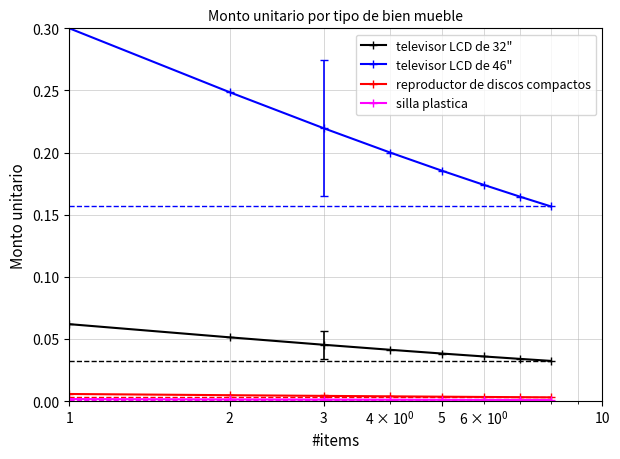

What is the value of the televisor LCD de 46" point at the 1st from the left?

0.3